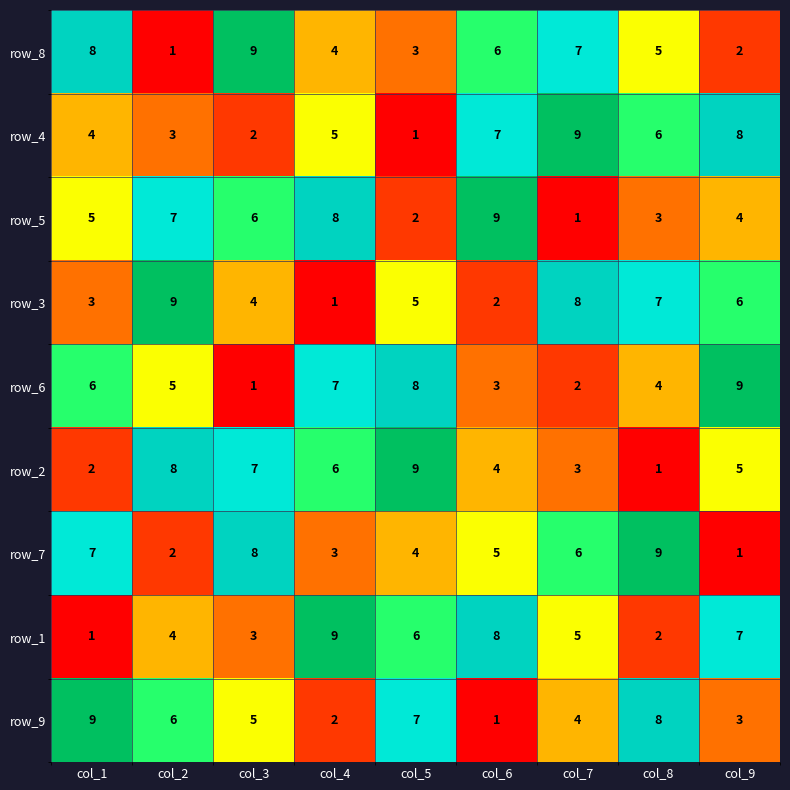

Is the value of row_7 at col_2 greater than the value of row_2 at col_5?

No